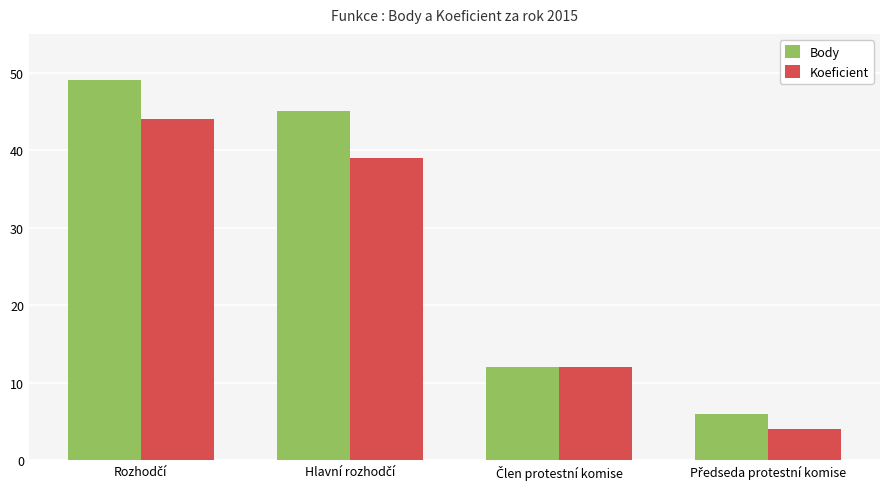

What is the smallest value displayed?

4